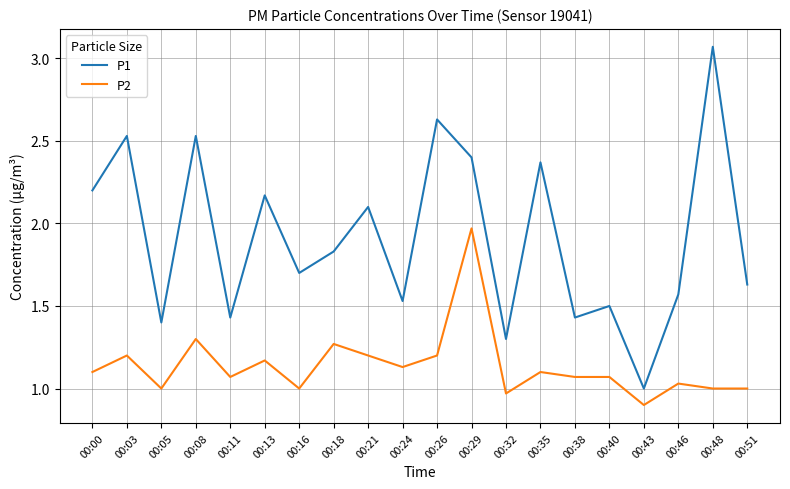

Rank the series at 00:21 from lowest to highest value.

P2, P1